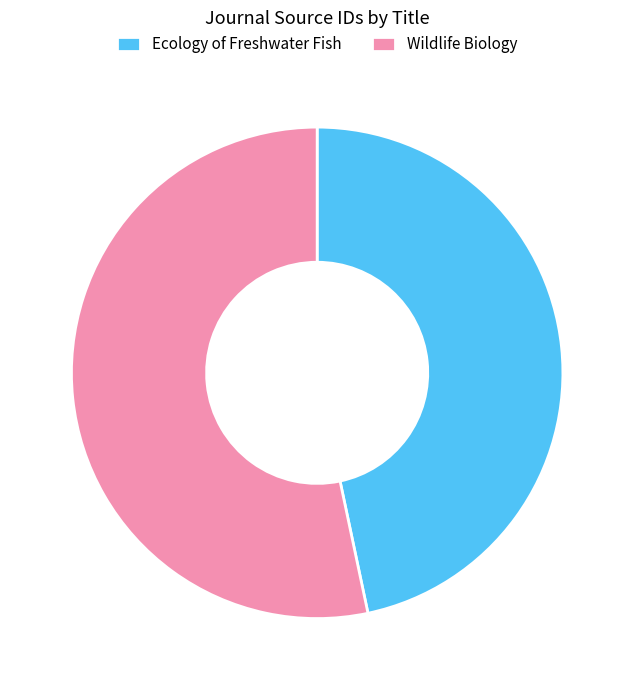

Which slice is the largest?

Wildlife Biology